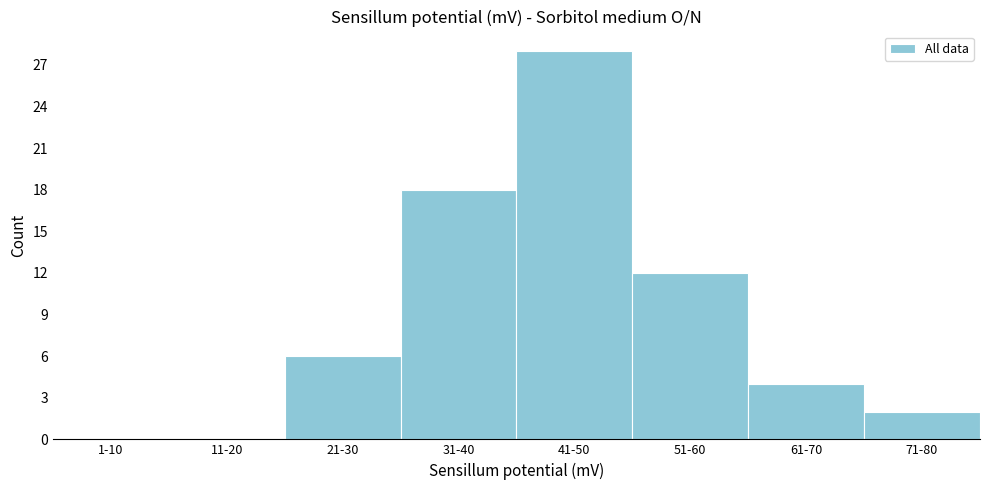

Reading right to left, what are all the values shown in this chart?

71-80=2	61-70=4	51-60=12	41-50=28	31-40=18	21-30=6	11-20=0	1-10=0